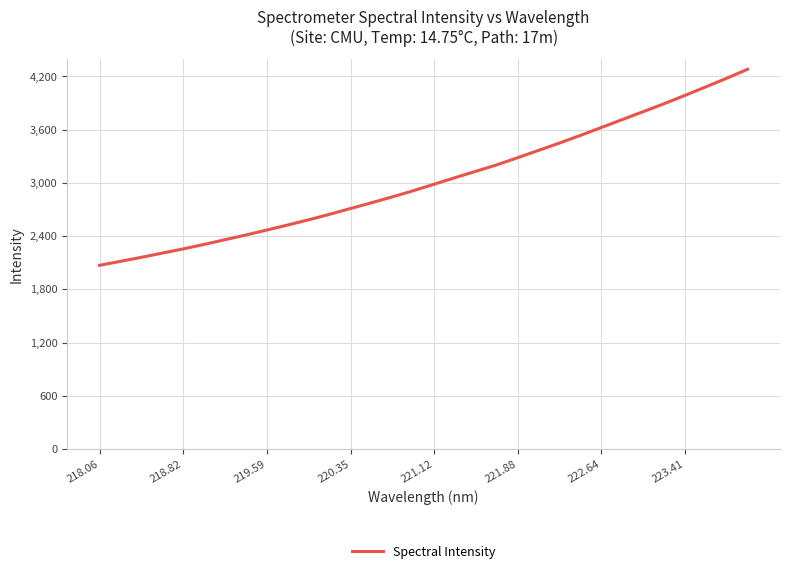

What is the difference between the maximum and minimum values?

2210.0